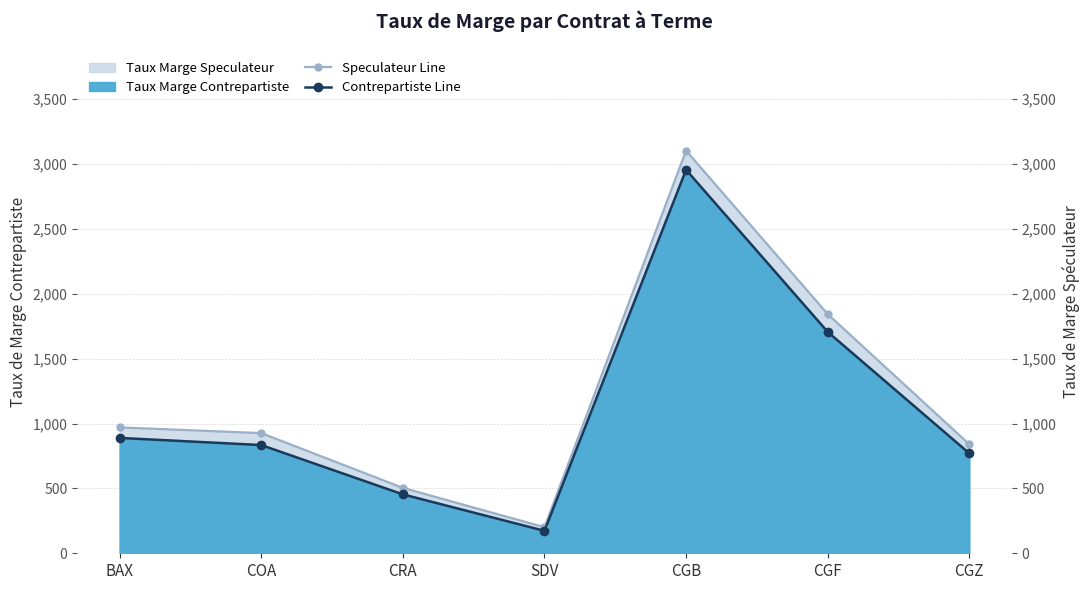

True or false: Speculateur Line and Contrepartiste Line cross at least once.

False